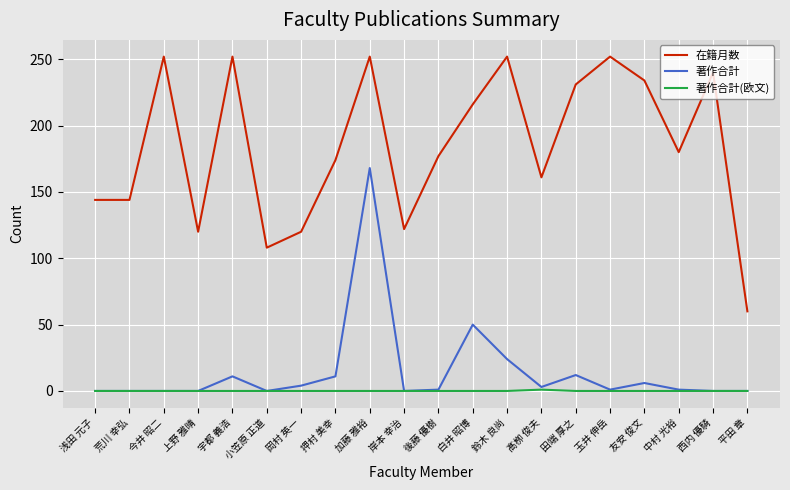

True or false: 在籍月数 and 著作合計 intersect in this chart.

False